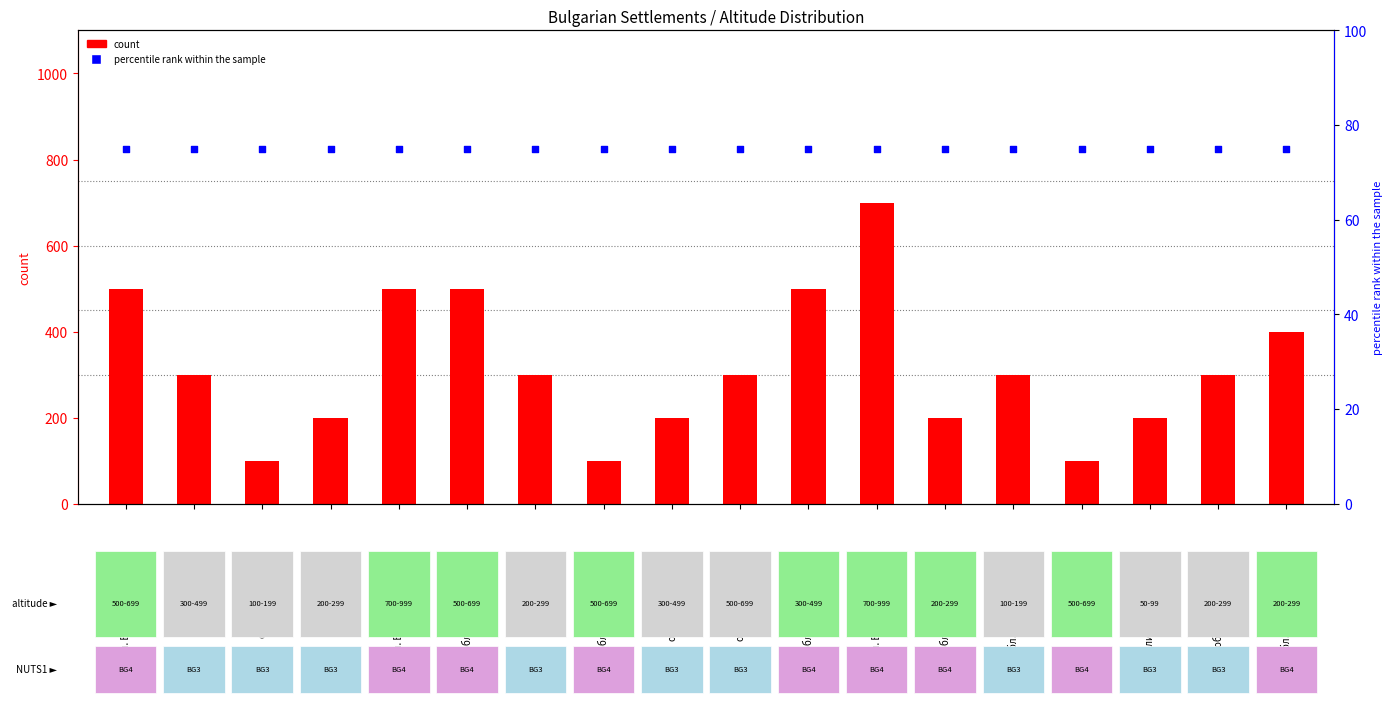

At how many categories does at least one series exceed 131?

15